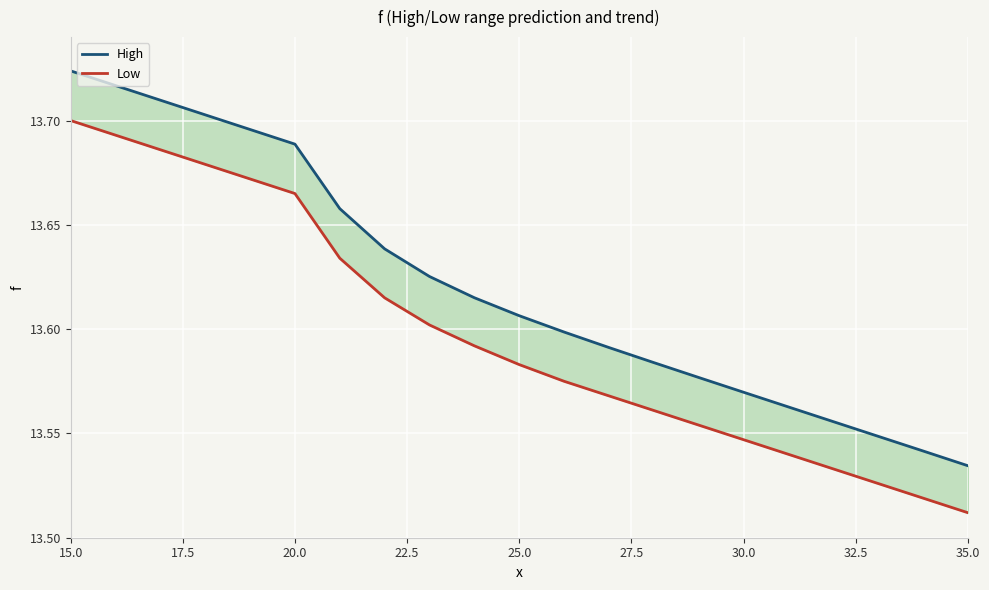

Which category has the highest value in the High series?

15.0